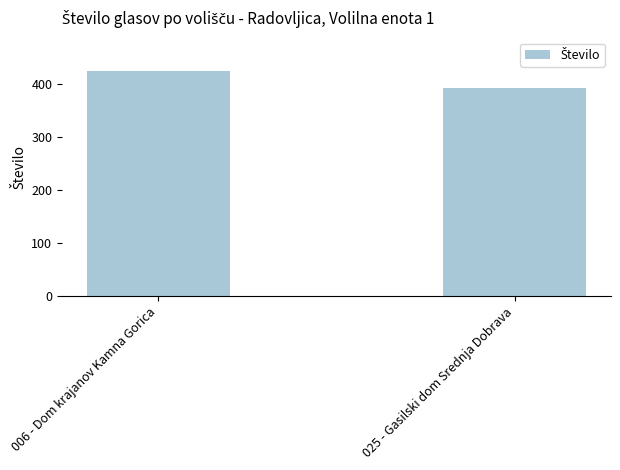

What is the difference between the maximum and minimum values?

31